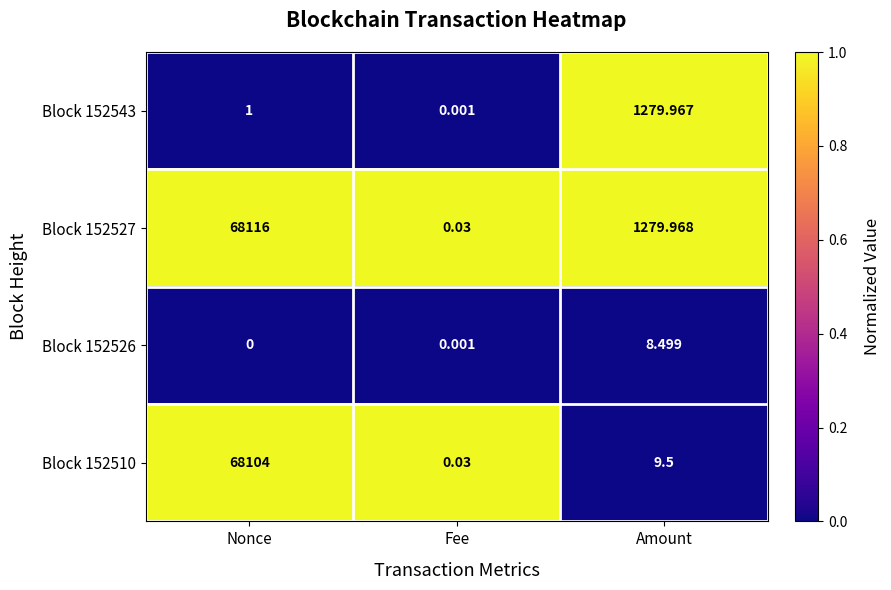

Rank the categories by Block 152526 value from lowest to highest.

Nonce, Fee, Amount